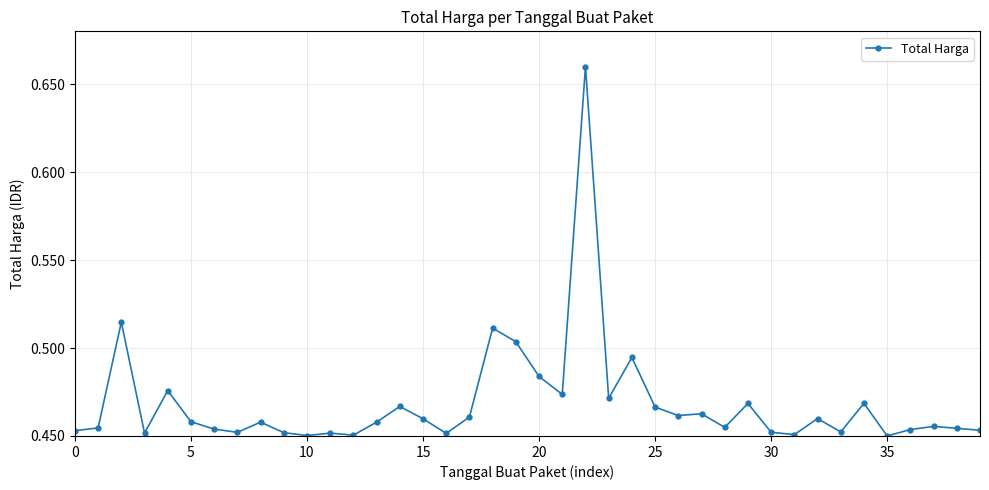

What is the difference between the second highest and second lowest values?

0.1